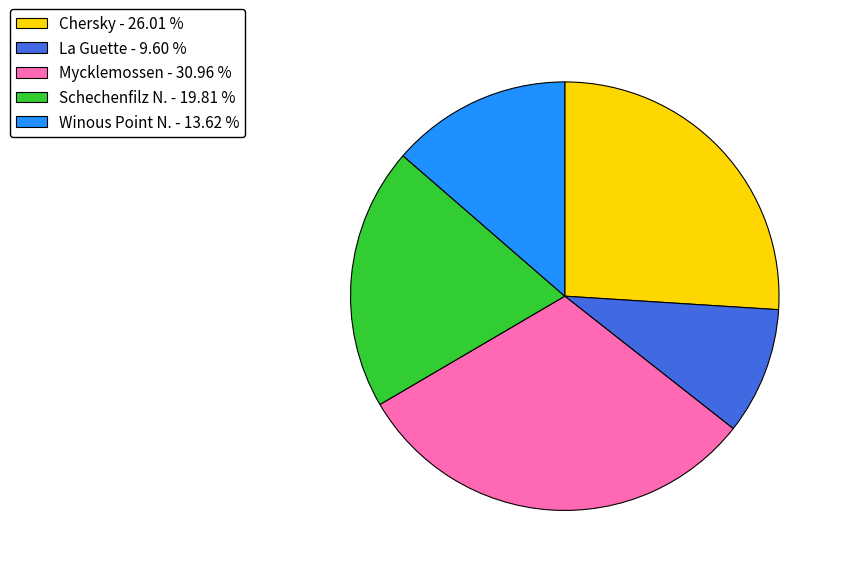

What is the ratio of the value at La Guette - 9.60 % to the value at Schechenfilz N. - 19.81 %?

0.5